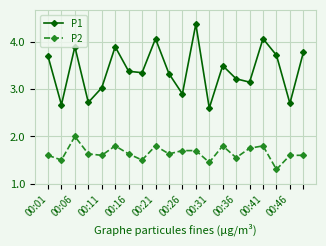

What is the value of the P1 point at the 18th from the left?

3.7